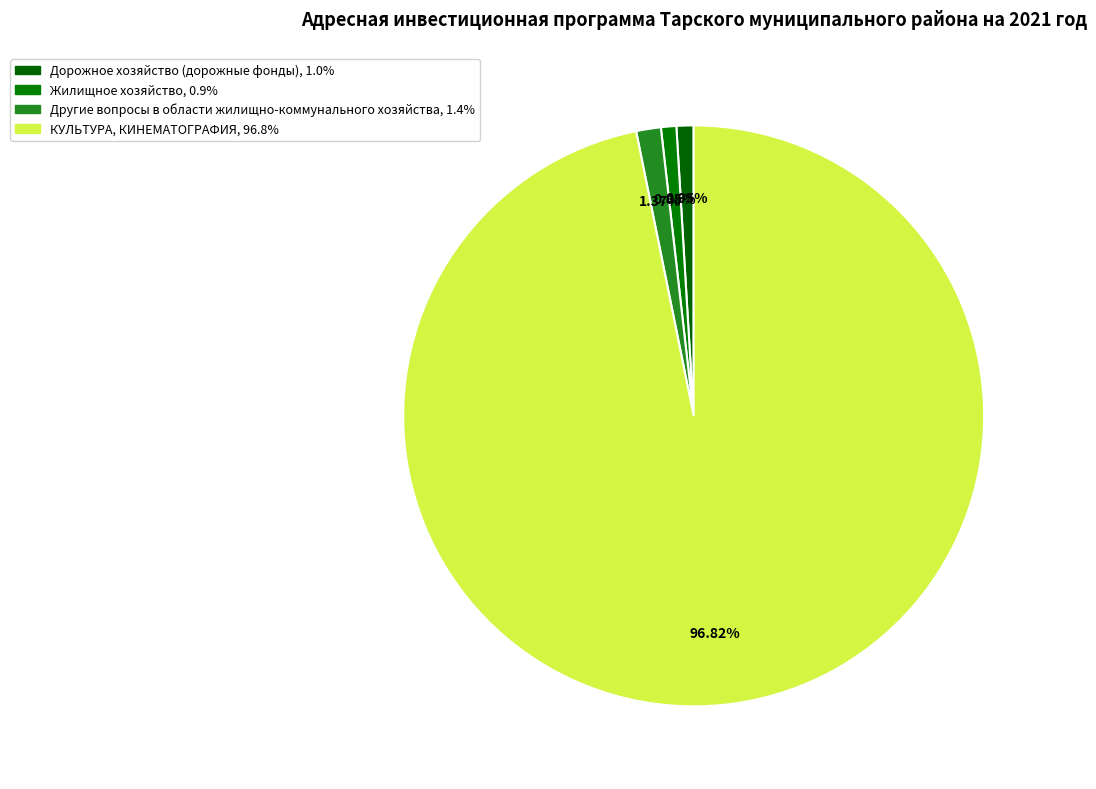

True or false: Жилищное хозяйство accounts for 7% of the total.

False